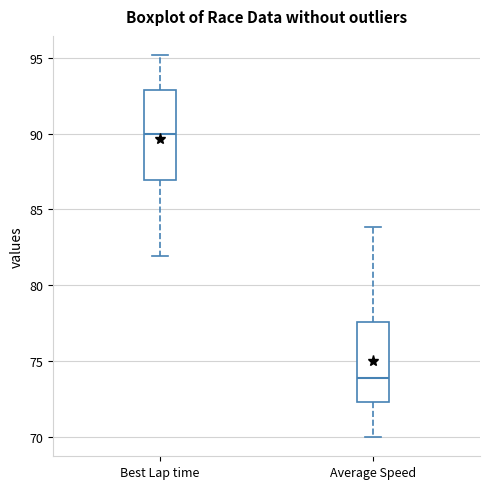

Which box is the tallest, from its lower edge to its upper edge?

Best Lap time